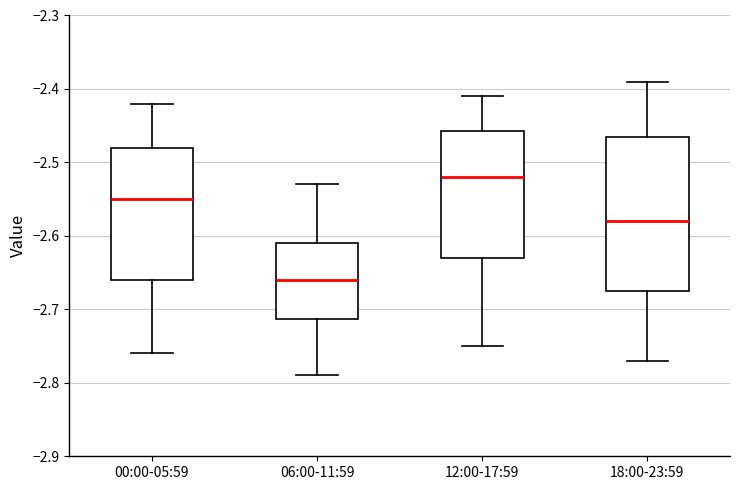

Reading left to right, read every box against the y-axis: the position of its median line, the range the box covers, and the ends of its whiskers. The values are not printed on the chart, so give them approximately, as read against the axis.

00:00-05:59: median -2.55, box -2.66 to -2.48, whiskers -2.76 to -2.42
06:00-11:59: median -2.66, box -2.71 to -2.61, whiskers -2.79 to -2.53
12:00-17:59: median -2.52, box -2.63 to -2.46, whiskers -2.75 to -2.41
18:00-23:59: median -2.58, box -2.67 to -2.46, whiskers -2.77 to -2.39